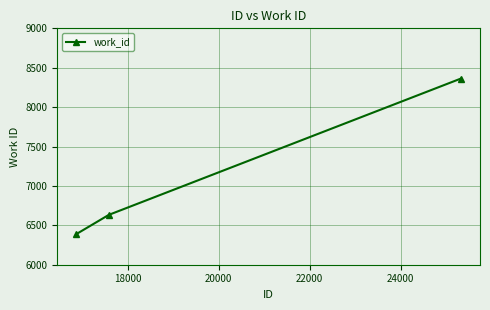

Does the chart display data point markers on the line(s)?

Yes